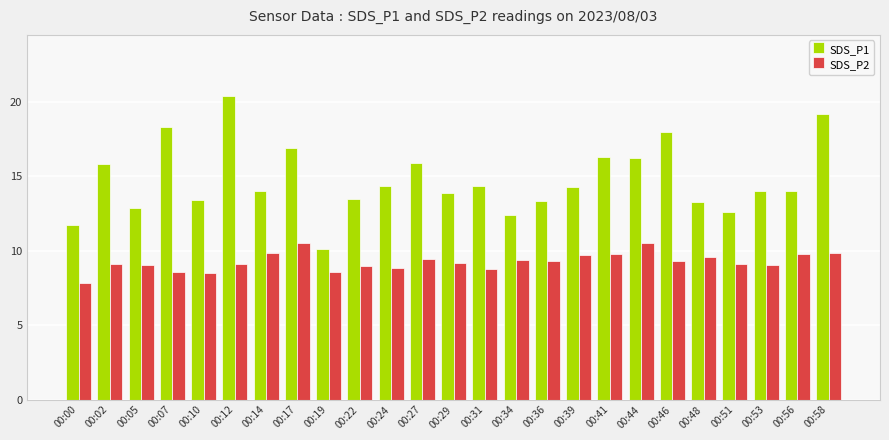

Is the value of SDS_P2 at 00:22 greater than the value of SDS_P1 at 00:27?

No